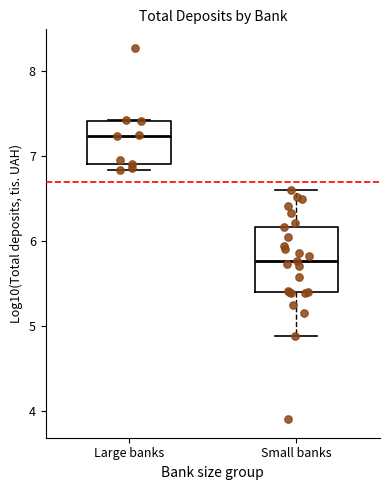

Where does the upper whisker of the box for Small banks end on the y-axis? The values are not printed on the chart, so give them approximately, as read against the axis.

6.6